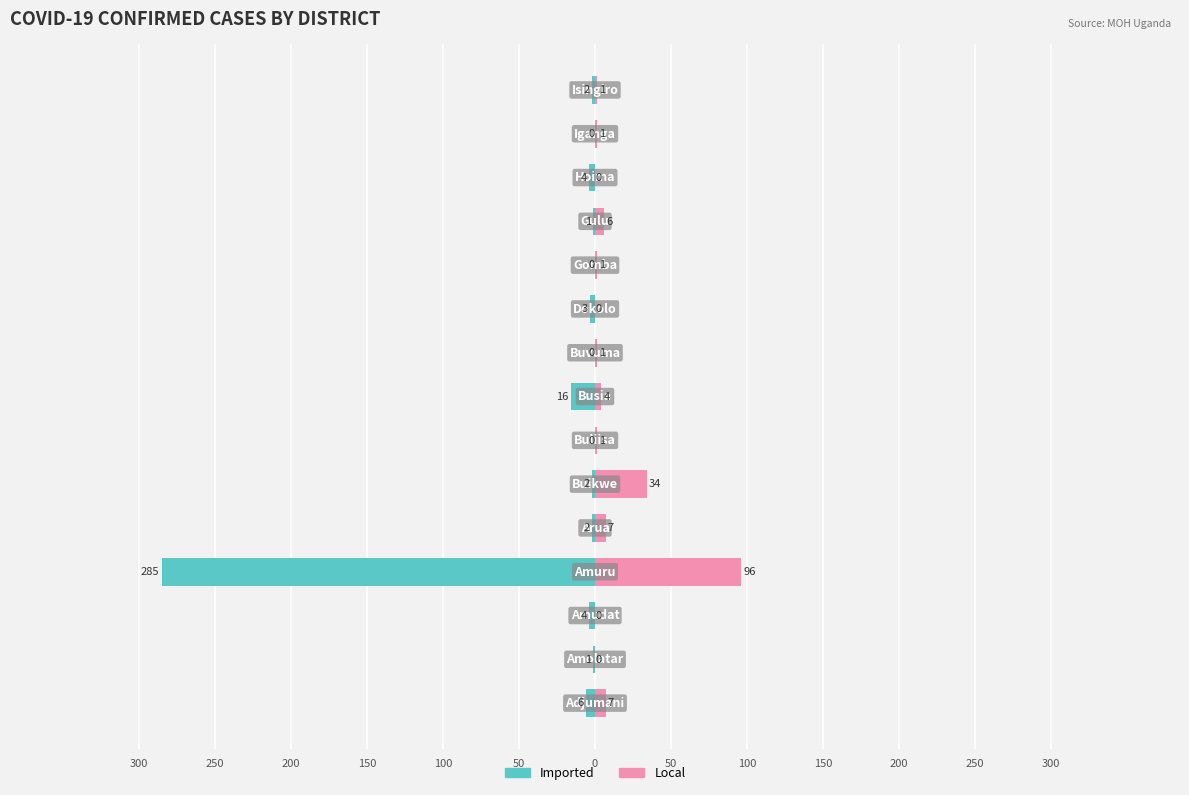

At how many categories does at least one series exceed -221?

15